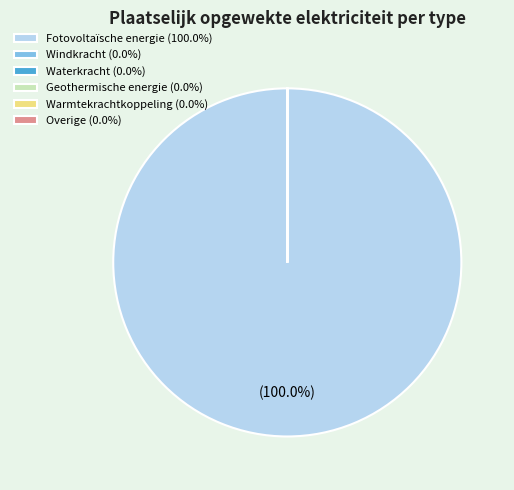

To the nearest percent, what is the difference between the largest and smallest slice percentages?

100%